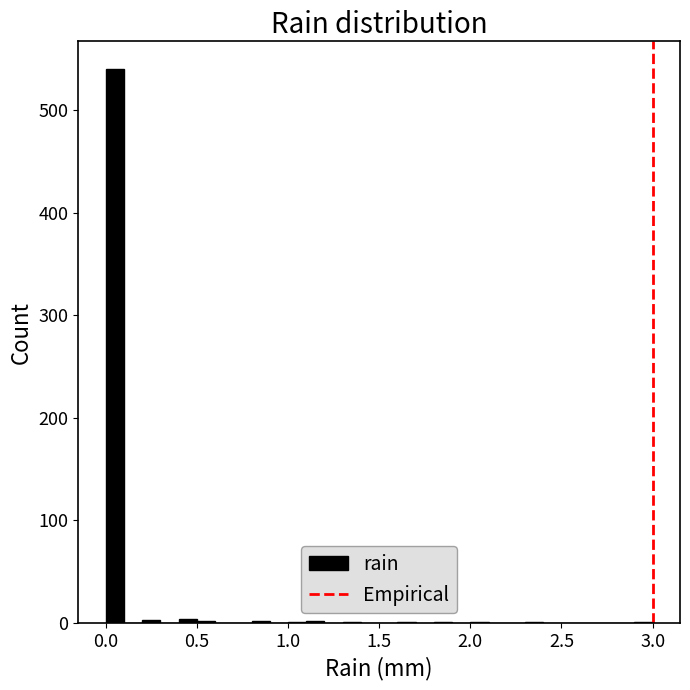

Around what value on the x-axis is the tallest bar? Give the approximate position of its centre, as read against the axis.

0.05